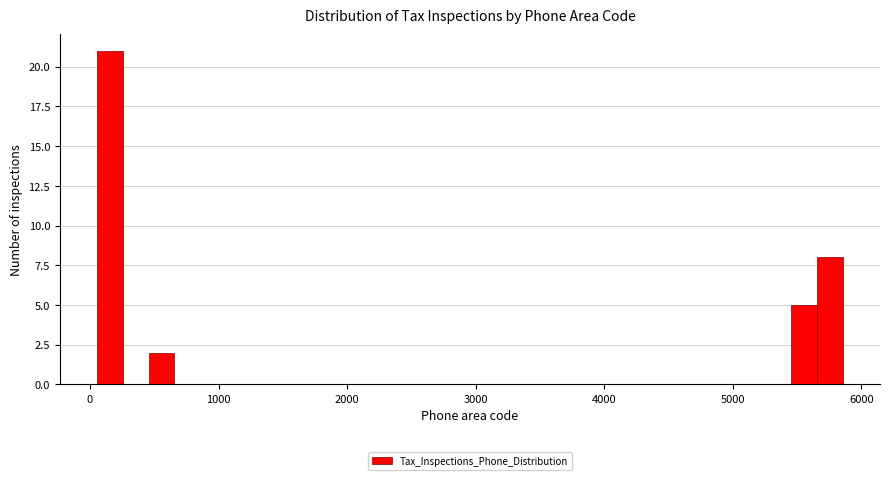

Around what value on the x-axis is the tallest bar? Give the approximate position of its centre, as read against the axis.

200